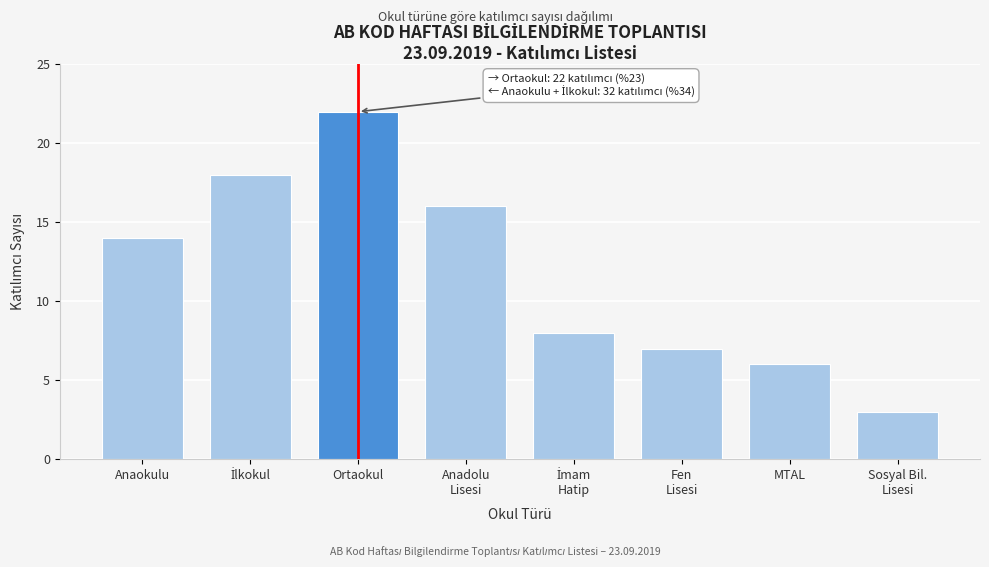

Reading left to right, transcribe all the data shown in this chart.

14	18	22	16	8	7	6	3